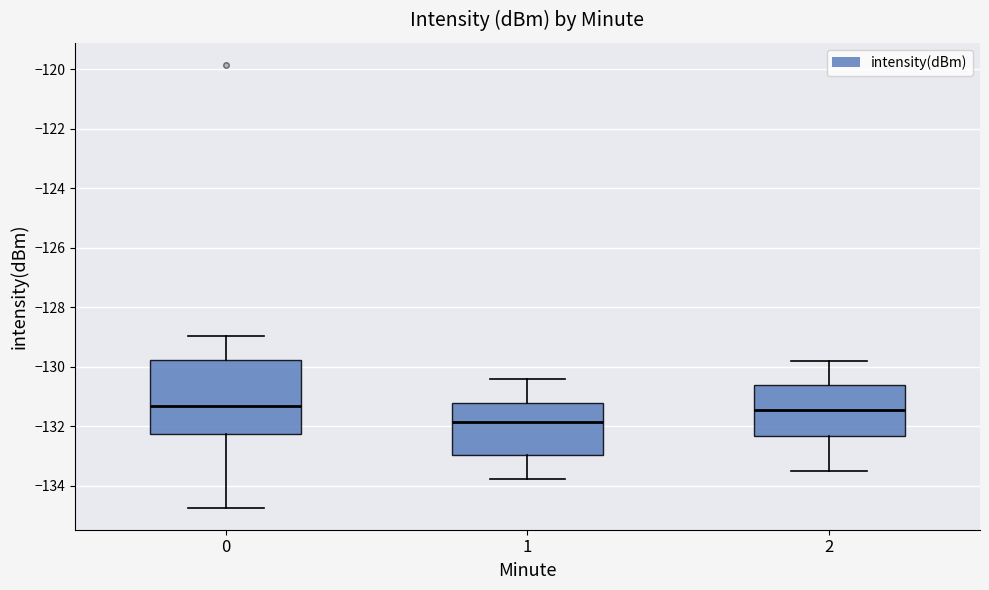

Comparing the boxes themselves (not the whiskers), which one is the tallest?

0